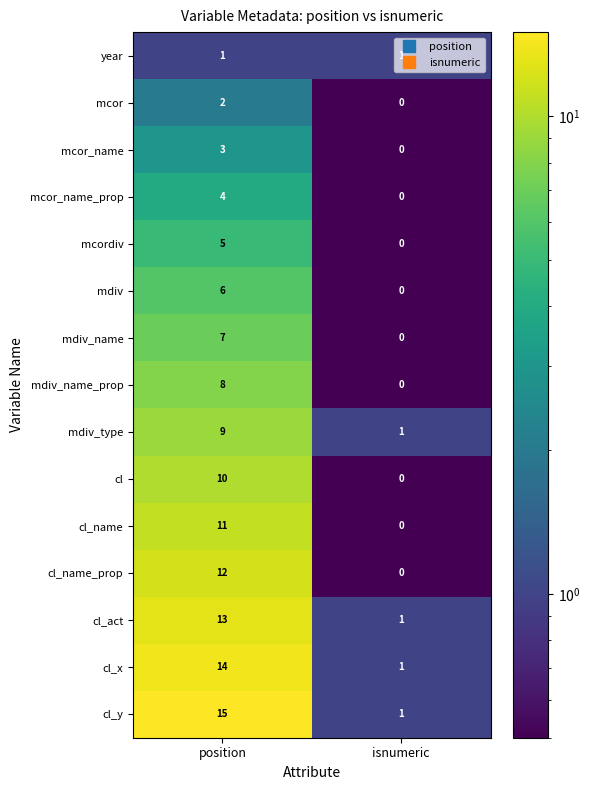

At which category does the chart reach its peak across all series?

position